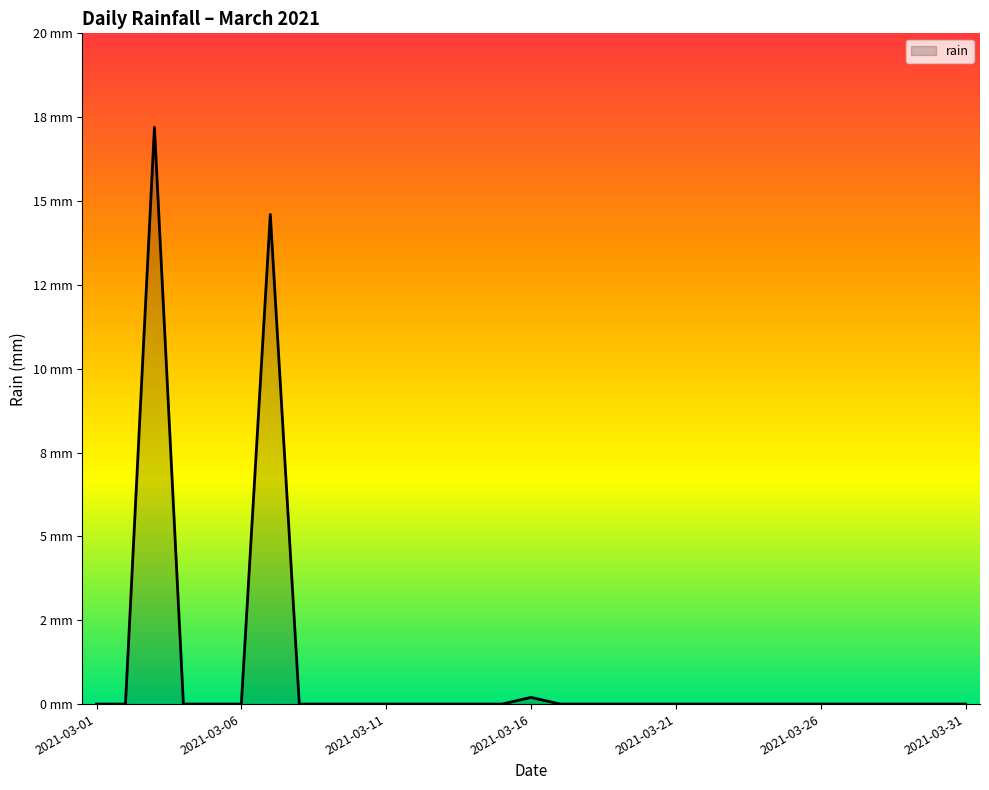

Does the chart display data point markers on the line(s)?

No